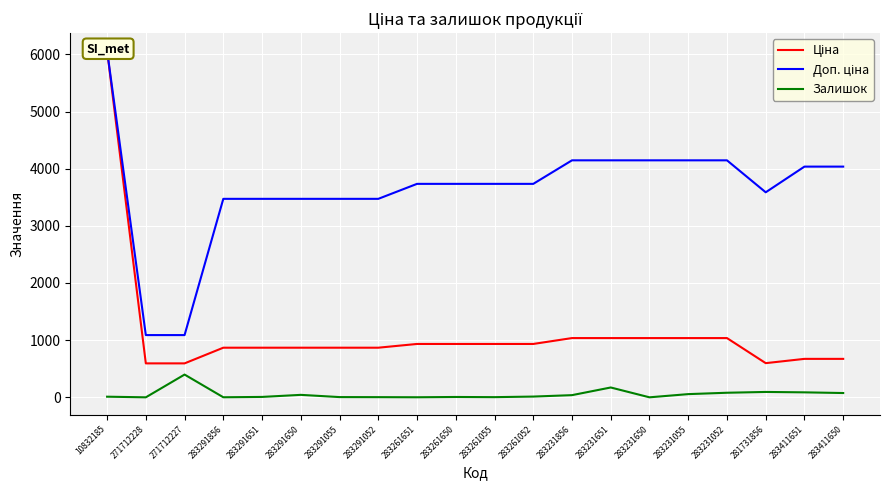

True or false: Залишок and Доп. ціна intersect in this chart.

False